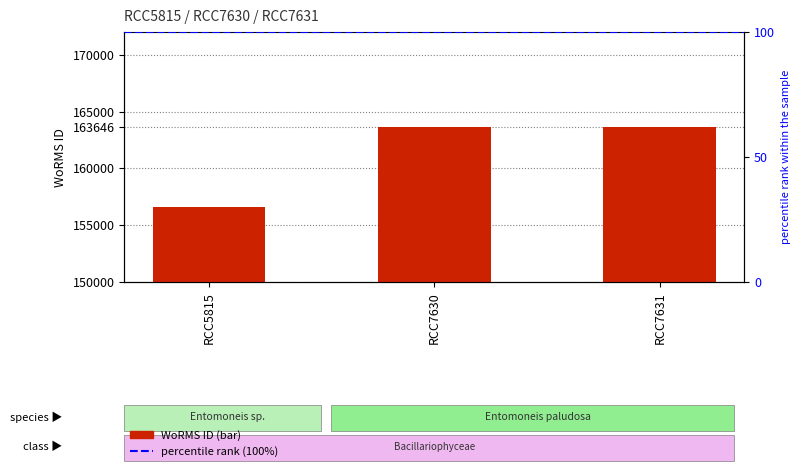

What is the smallest value displayed?

156598